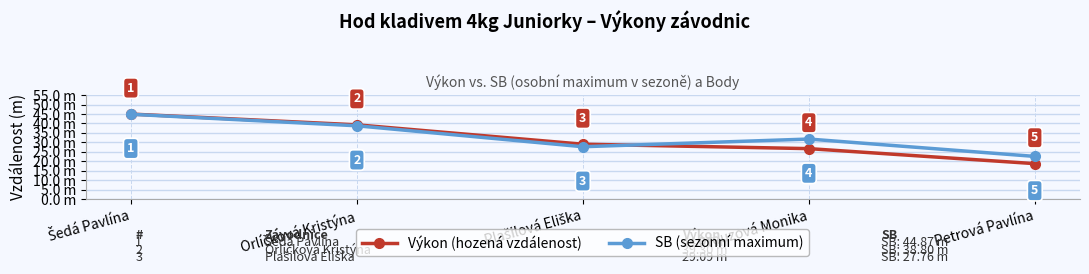

What are all the series names shown in the legend?

Výkon (hozená vzdálenost), SB (sezonní maximum)